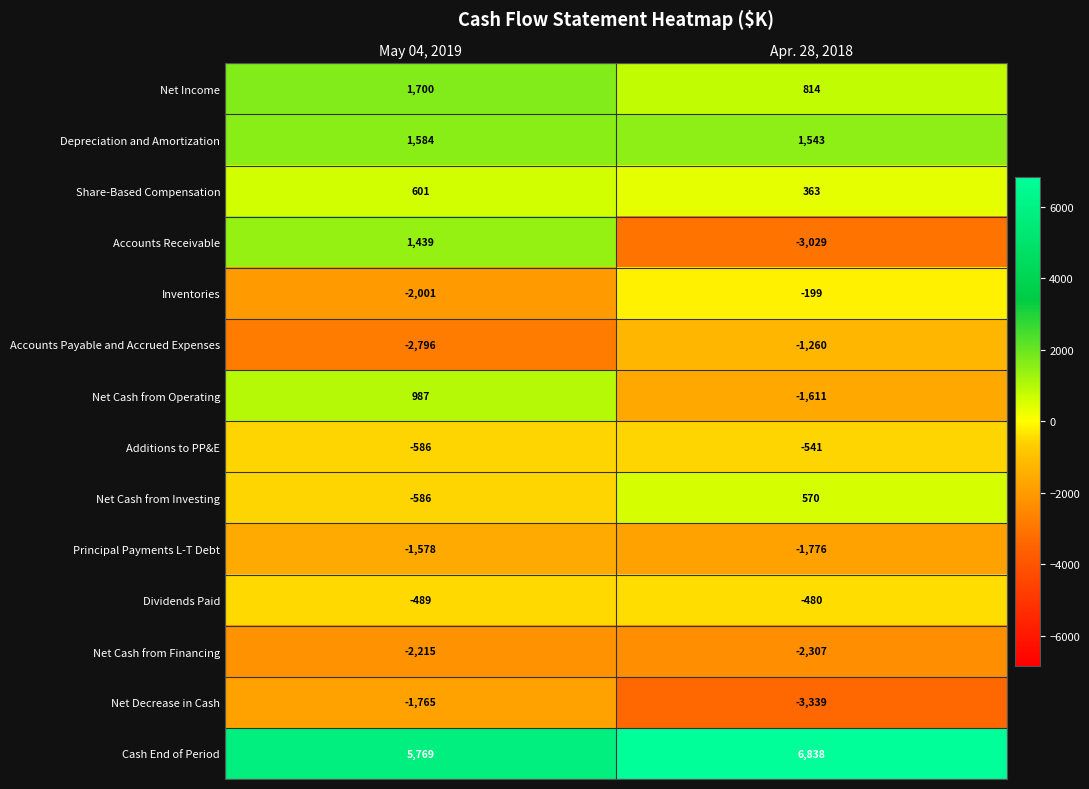

What is the approximate value of Dividends Paid at Apr. 28, 2018?

-480